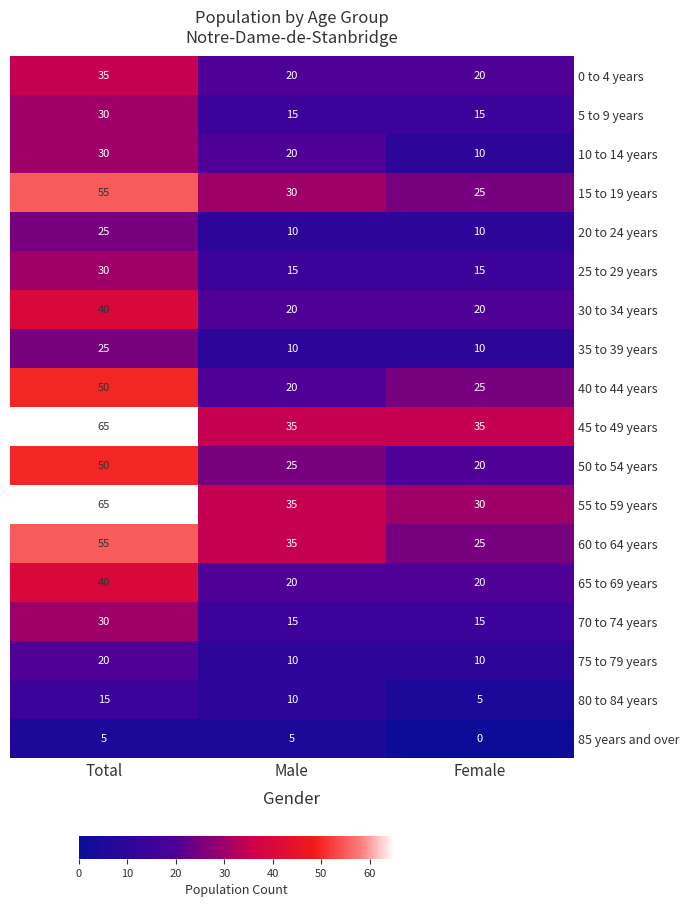

What is the sum of all 30 to 34 years values?

80